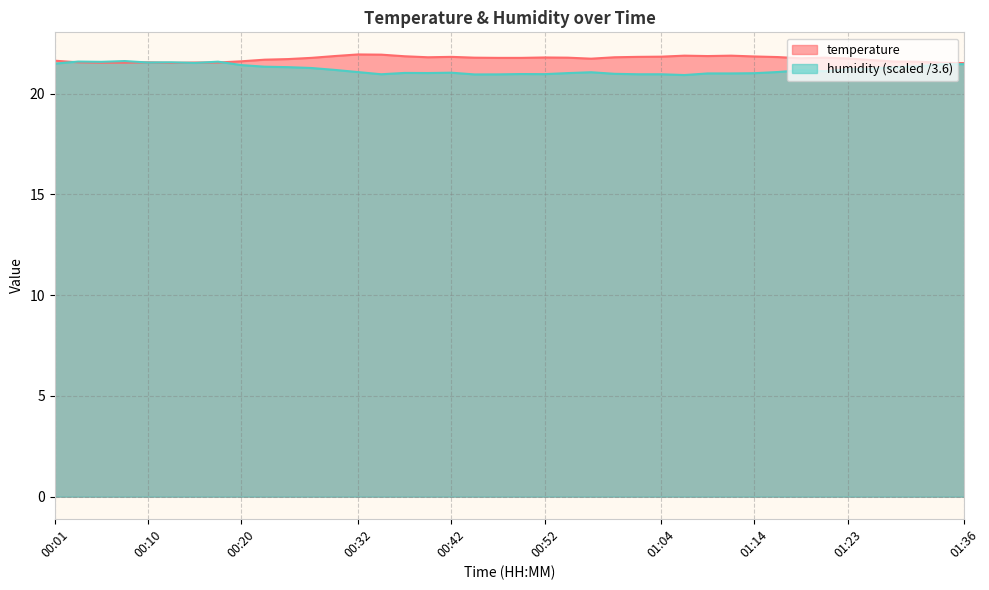

At which label is temperature closest to 21?

01:36